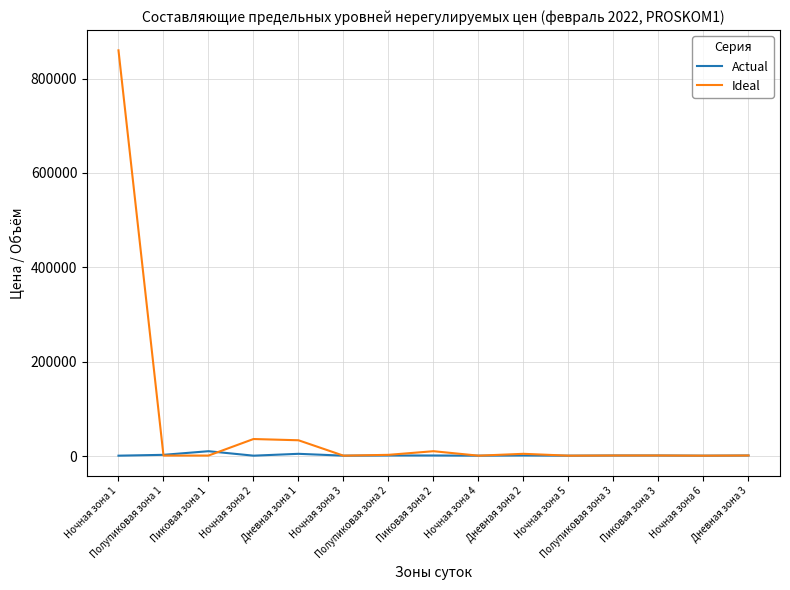

Where does the Ideal series first go above 1426?

Ночная зона 1